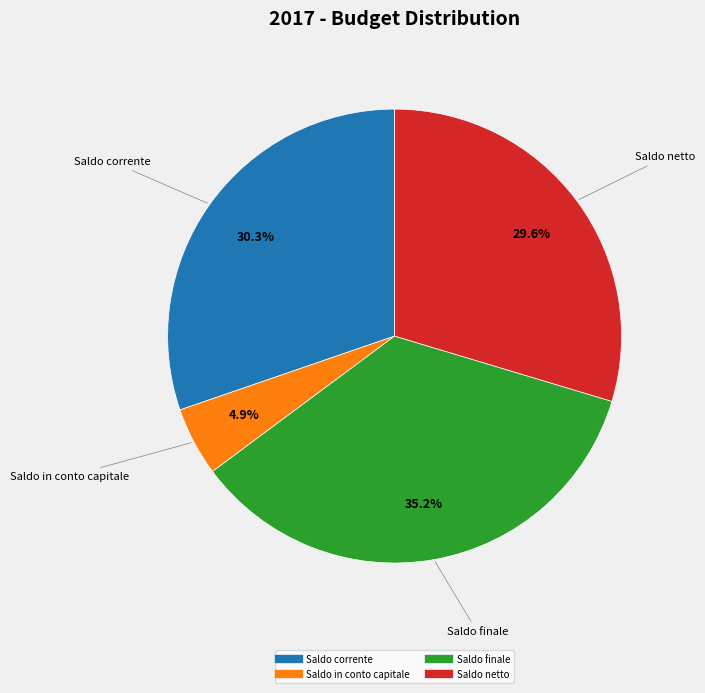

To the nearest percent, what portion does Saldo in conto capitale represent?

5%